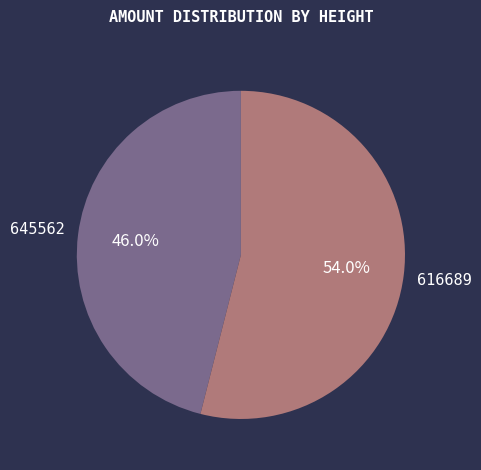

Which category has the biggest portion of the pie?

616689